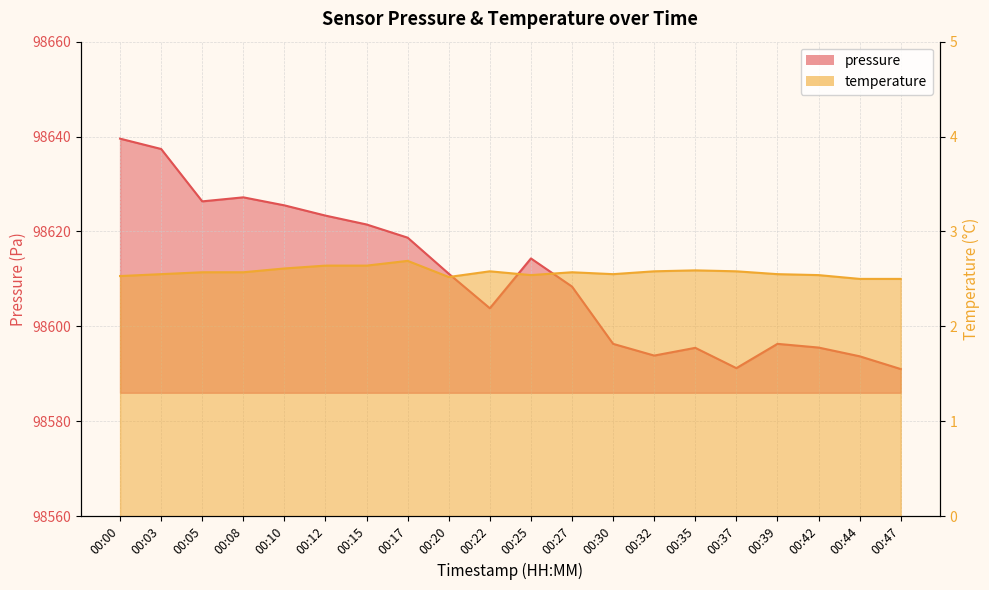

What is the difference between the maximum and second lowest values?

48.4